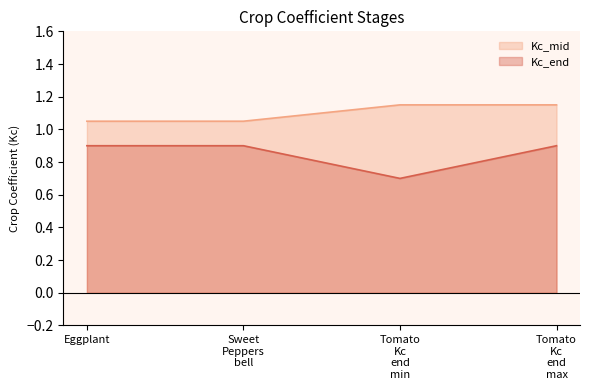

True or false: Kc_end and Kc_mid intersect in this chart.

False